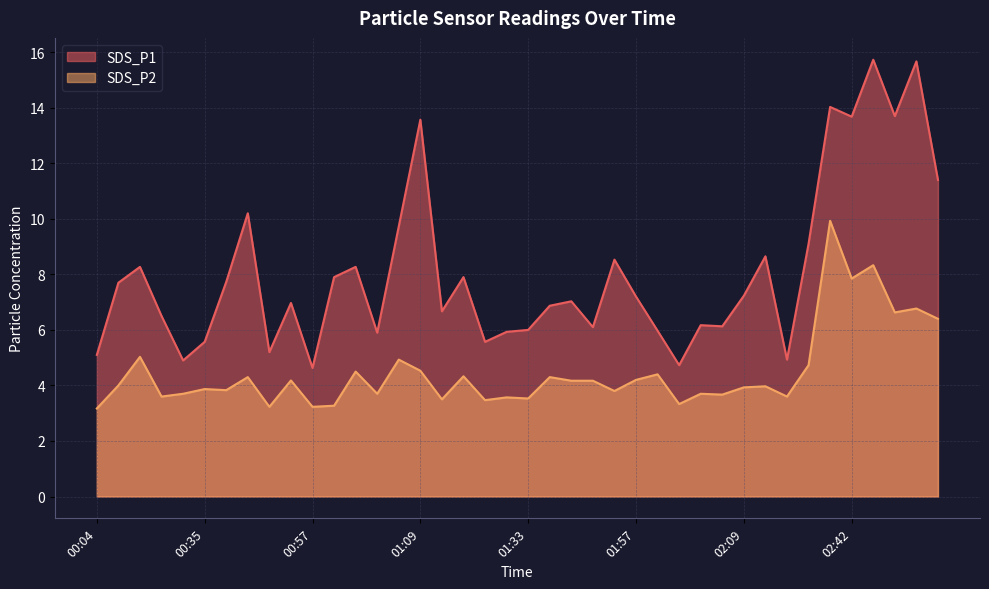

Which category has the lowest value in the SDS_P2 series?

00:04